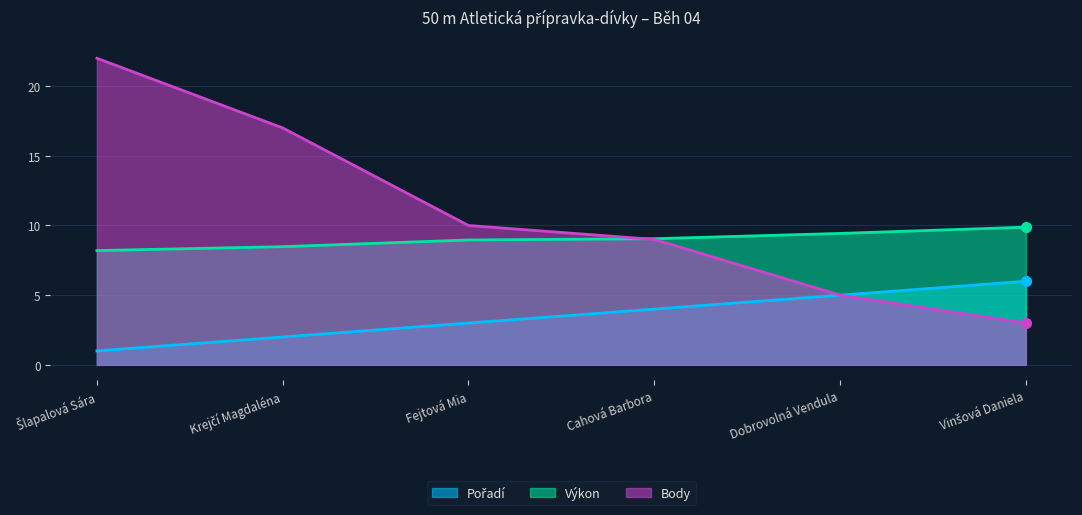

True or false: Body and Výkon cross at least once.

True